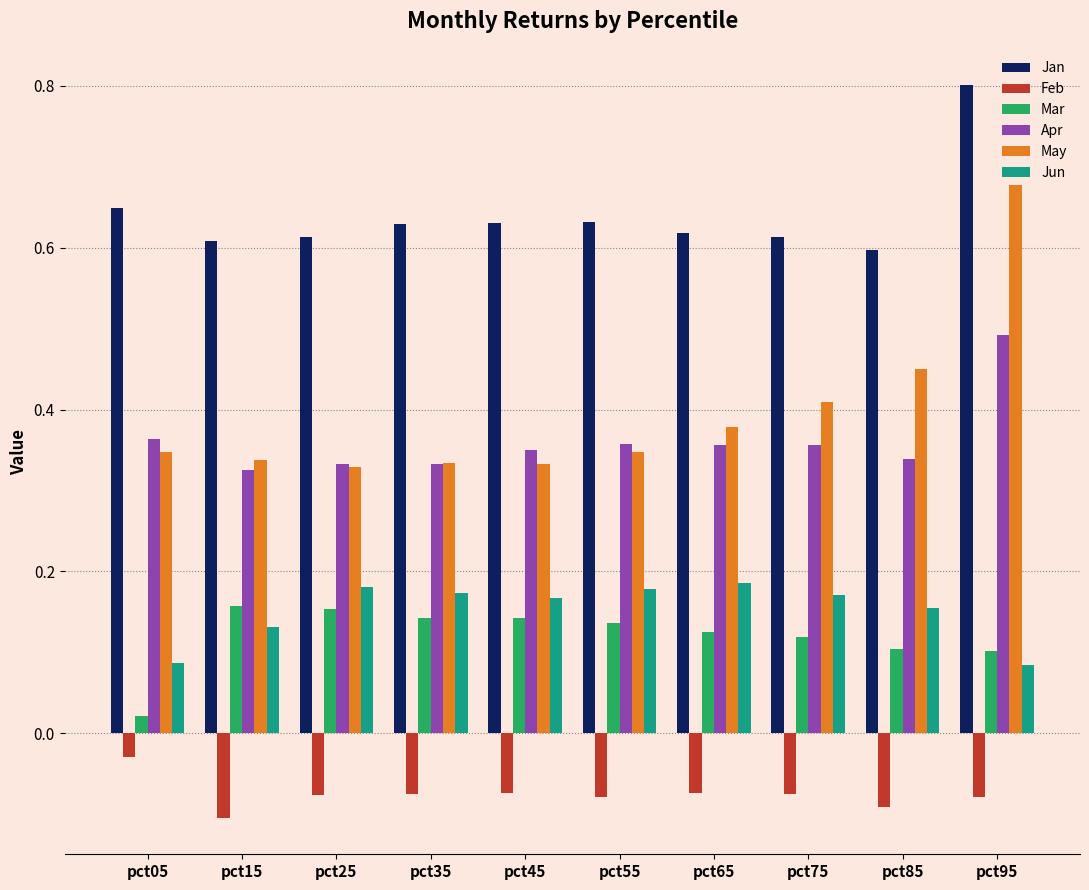

Which series has the largest range (max minus min)?

May